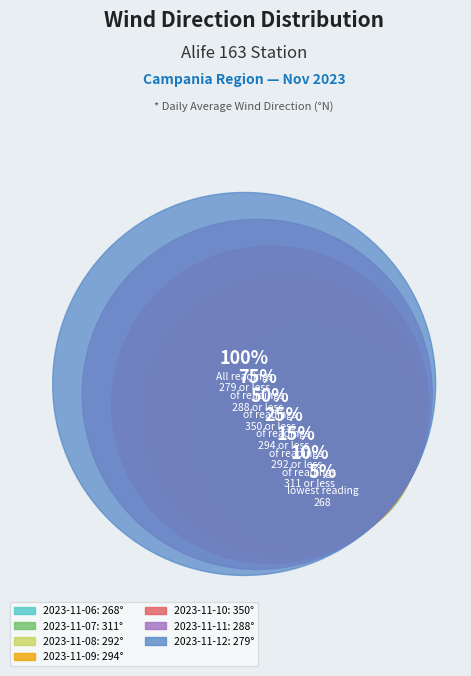

Approximately how many times larger is the value at 2023-11-12 compared to 2023-11-08?

1.0